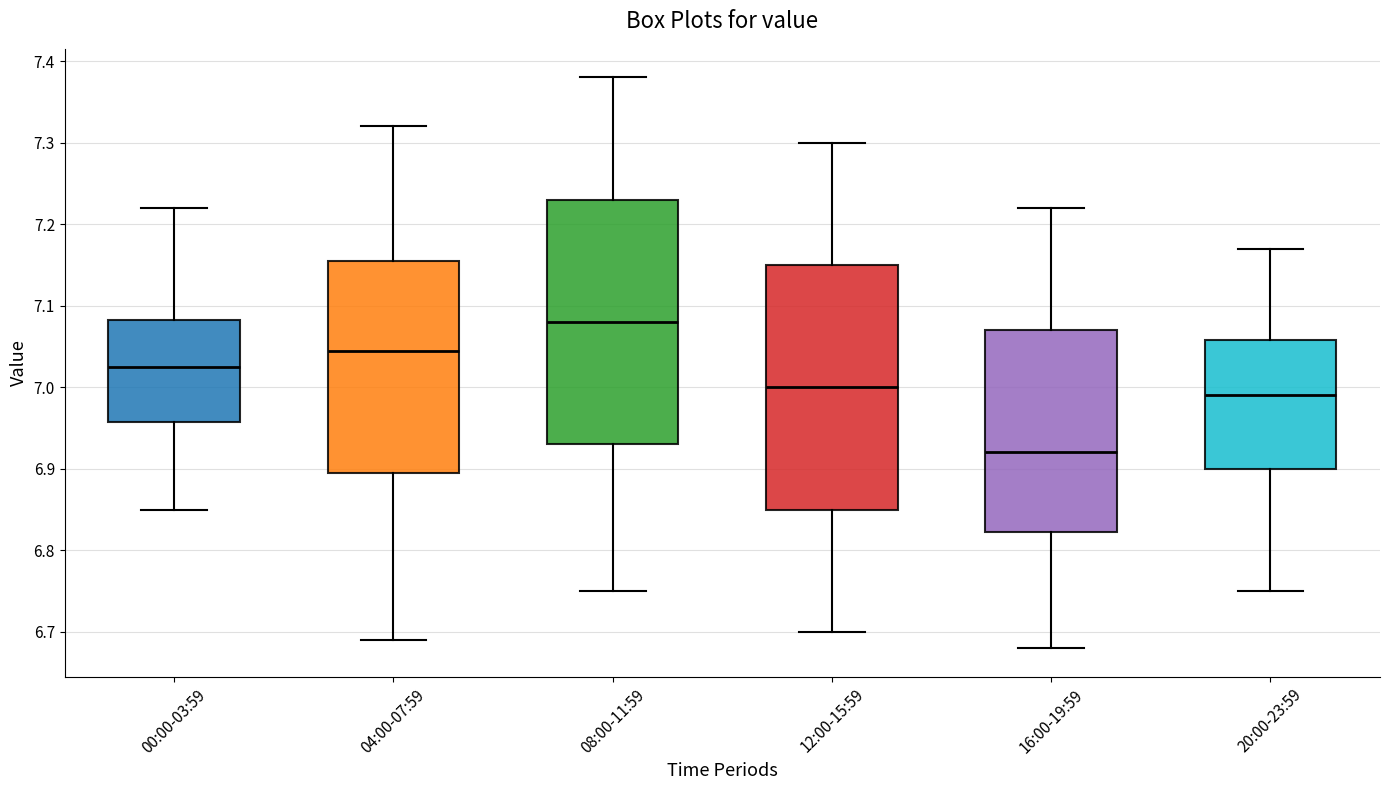

Which box's median line is the highest?

08:00-11:59